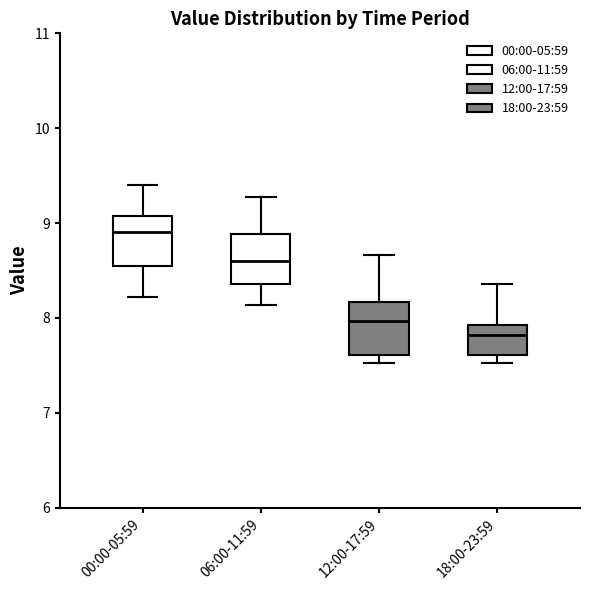

Reading left to right, read every box against the y-axis: the position of its median line, the range the box covers, and the ends of its whiskers. The values are not printed on the chart, so give them approximately, as read against the axis.

00:00-05:59: median 8.9, box 8.5 to 9.1, whiskers 8.2 to 9.4
06:00-11:59: median 8.6, box 8.4 to 8.9, whiskers 8.1 to 9.3
12:00-17:59: median 8.0, box 7.6 to 8.2, whiskers 7.5 to 8.7
18:00-23:59: median 7.8, box 7.6 to 7.9, whiskers 7.5 to 8.4